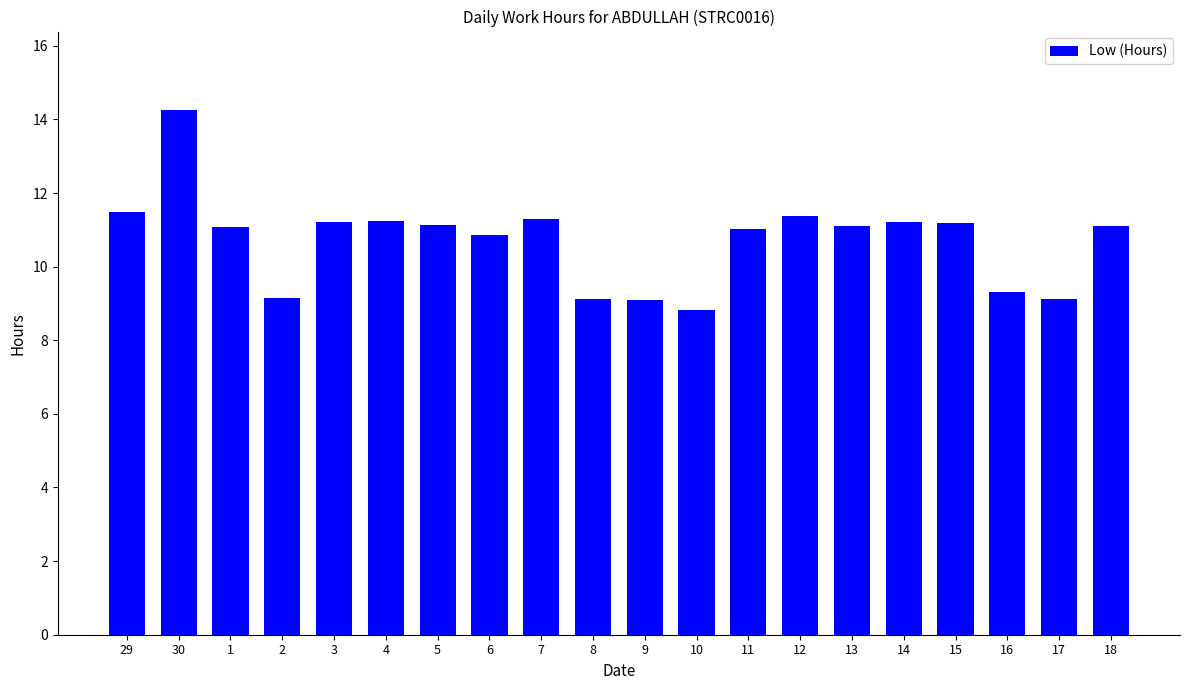

What is the ratio of the value at 7 to the value at 3?

1.0